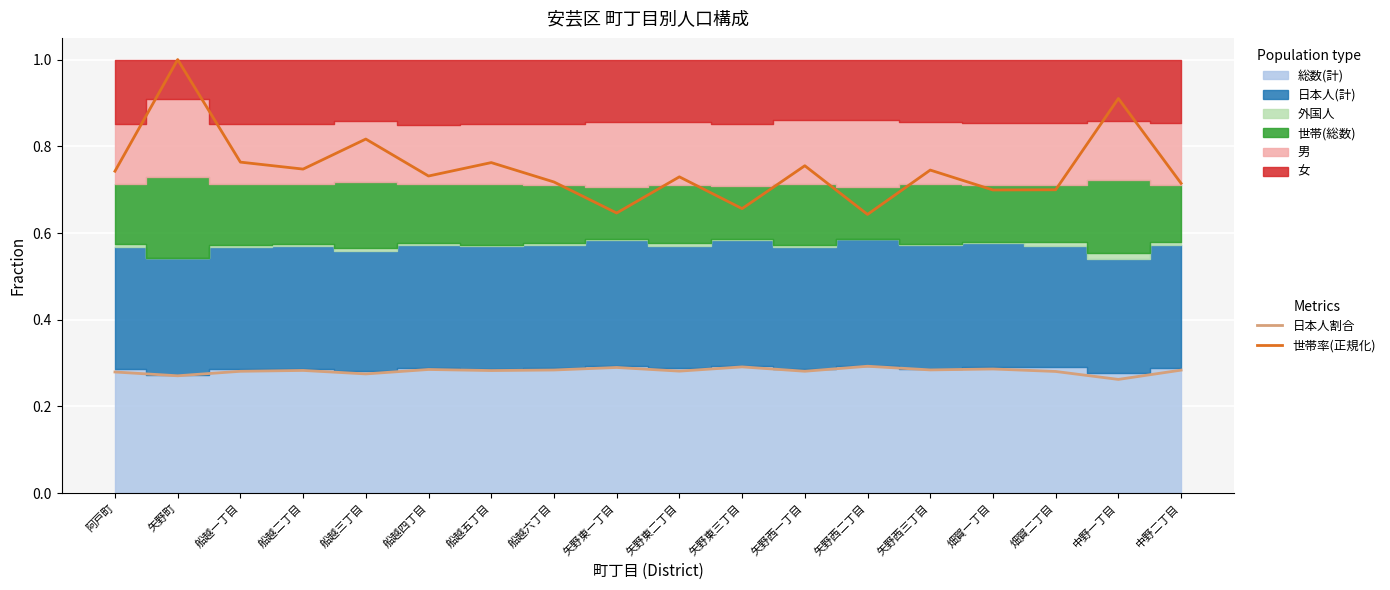

Where is 世帯率(正規化) nearest to the value 0?

矢野西二丁目